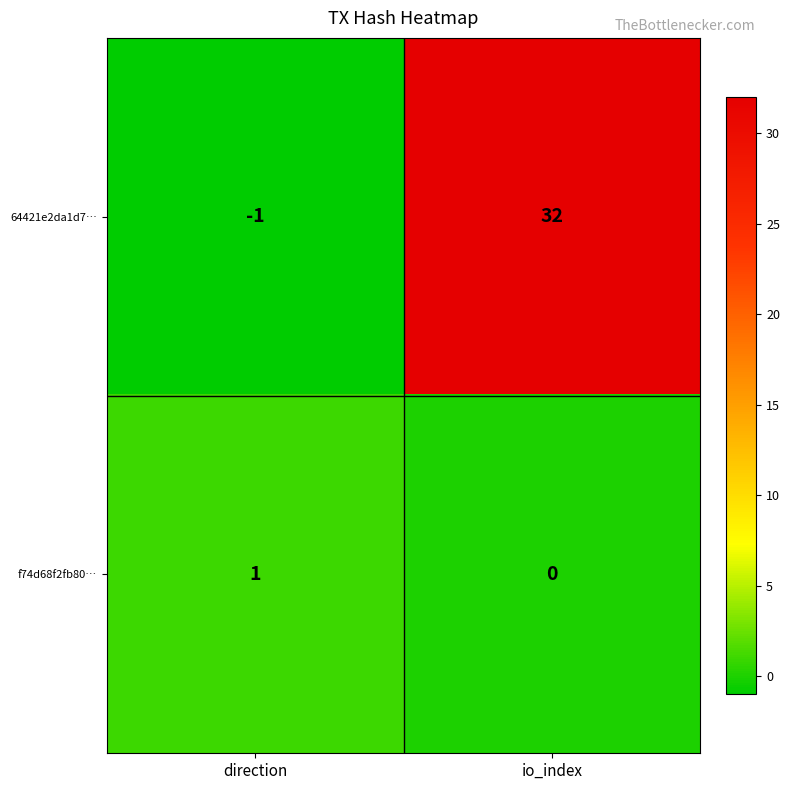

The value of 64421e2da1d7… at direction is -1. True or false?

True